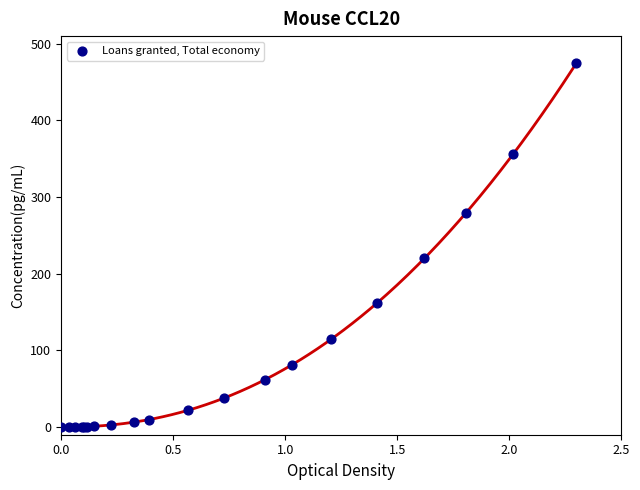

What Y value in the scatter plot is closest to 237?

220.2